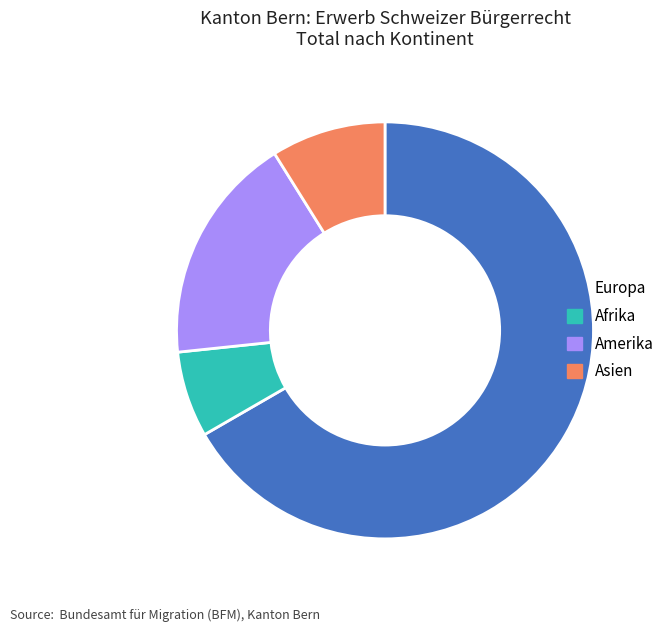

Which slice is the smallest?

Afrika